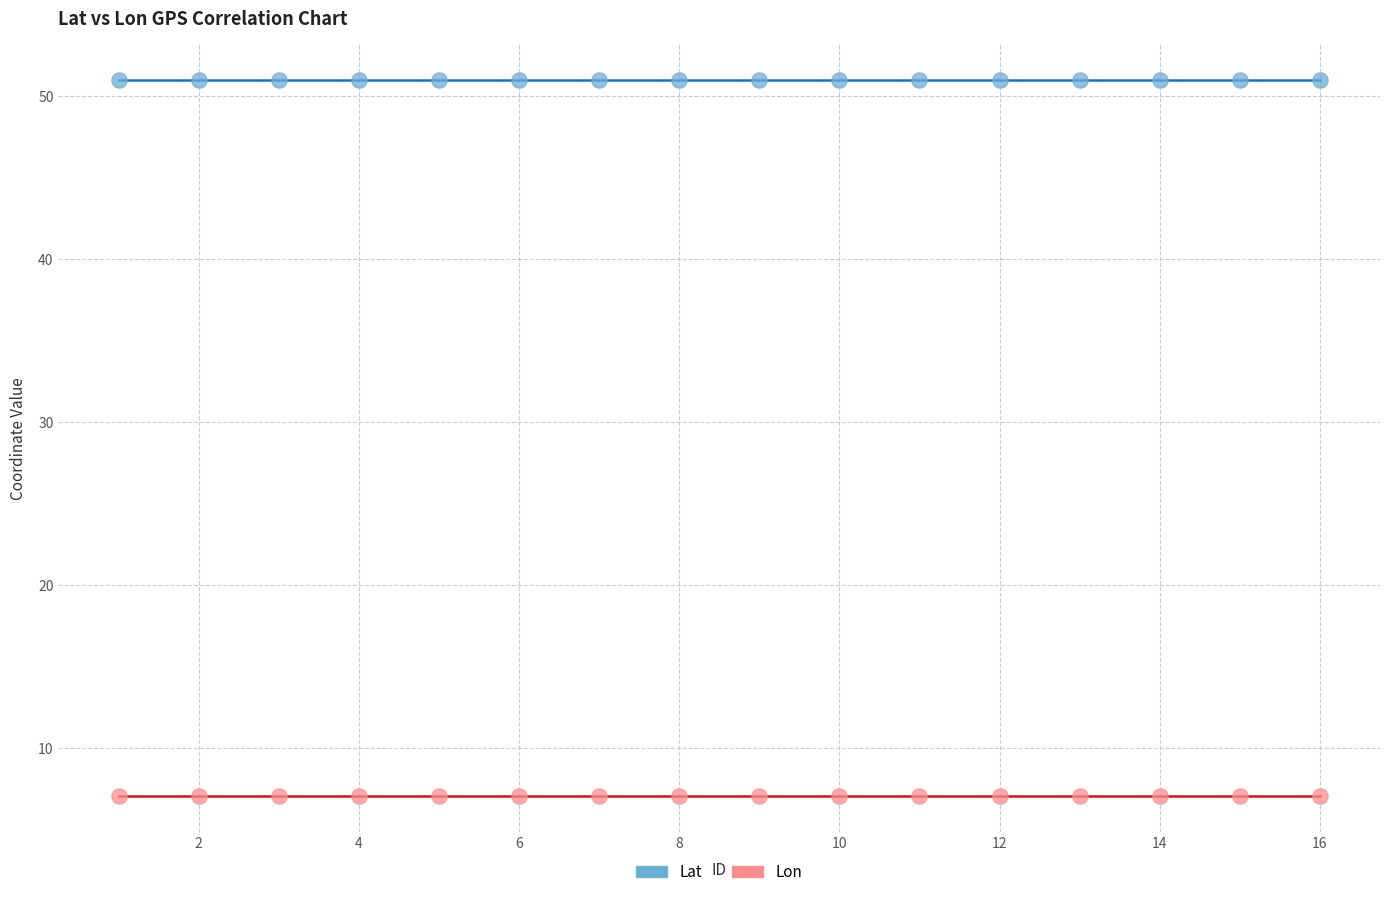

Across all data points, what is the range of X values (max minus min)?

15.0